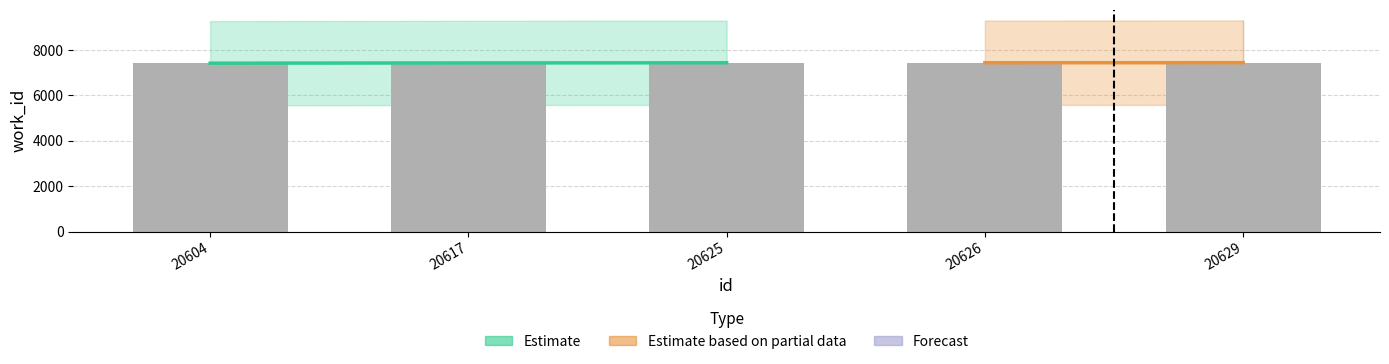

Rank the categories by value from lowest to highest.

20604, 20617, 20625, 20626, 20629